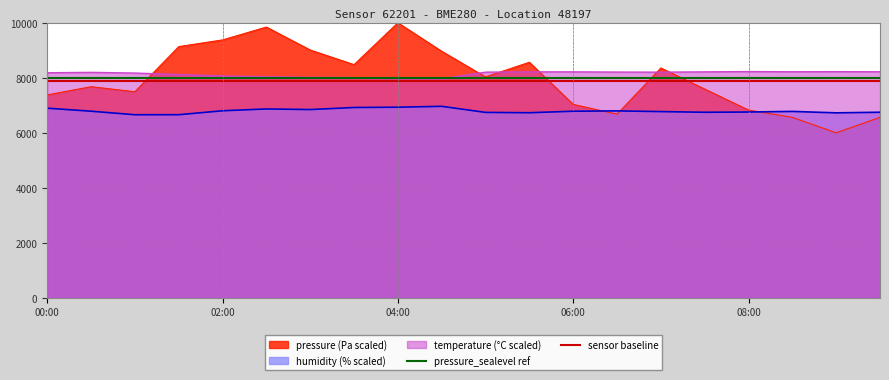

True or false: temperature (°C scaled) and humidity (% scaled) cross at least once.

False